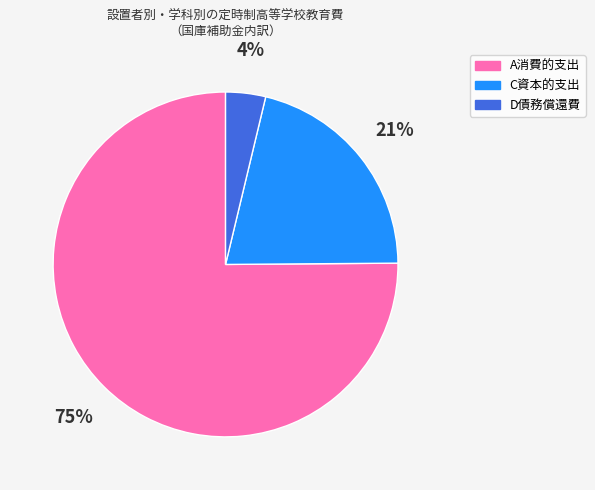

Which category has the smallest portion of the pie?

D債務償還費